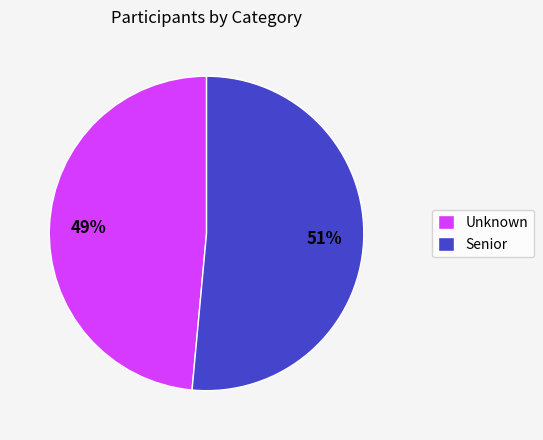

Rank the categories by value from highest to lowest.

Senior, Unknown